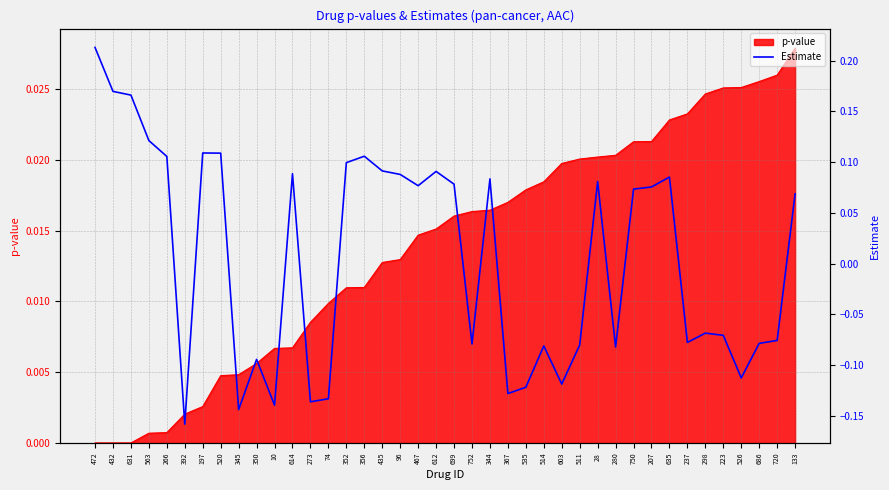

What is the label of the 27th point from the left?

603